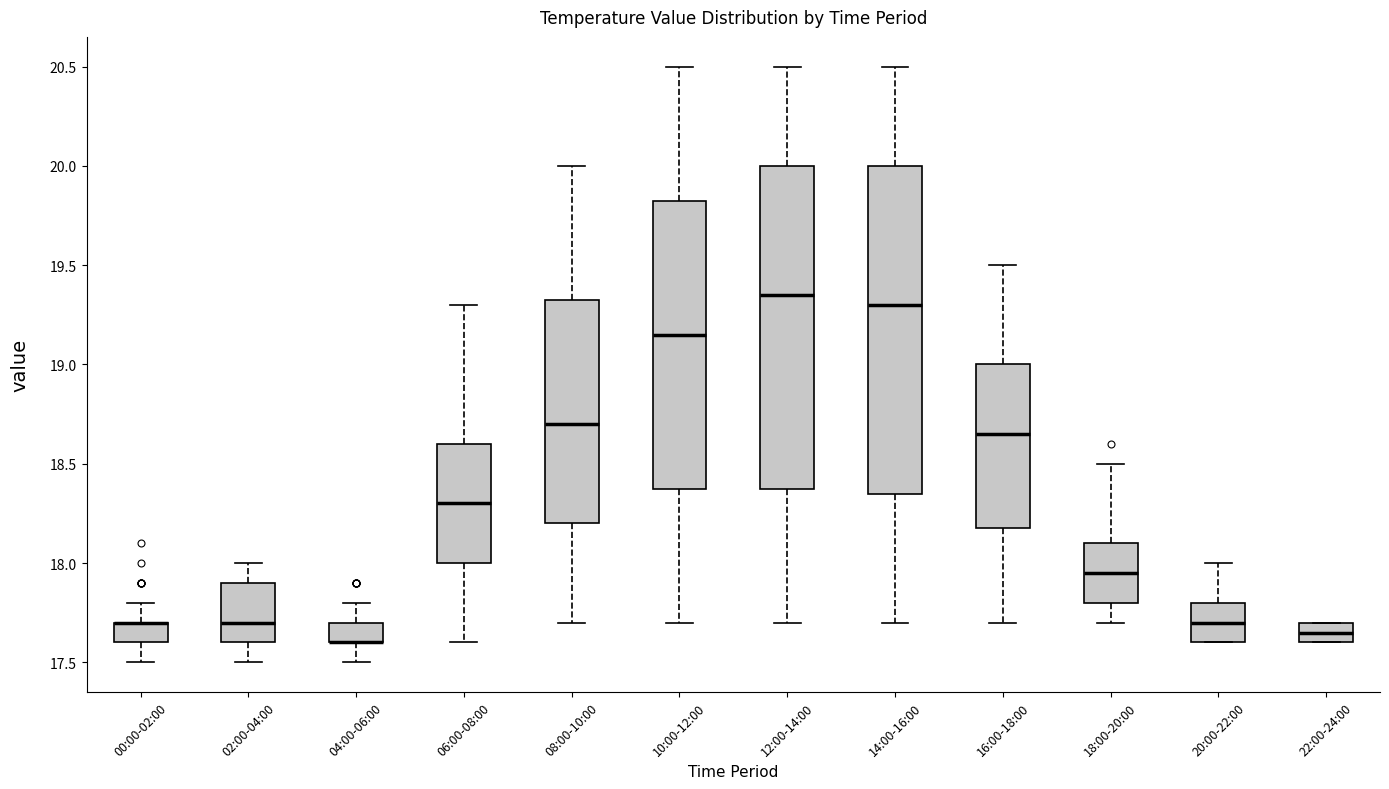

Reading left to right, read every box against the y-axis: the position of its median line, the range the box covers, and the ends of its whiskers. The values are not printed on the chart, so give them approximately, as read against the axis.

00:00-02:00: median 17.70 (drawn on the box's upper edge), box 17.60 to 17.70, whiskers 17.50 to 17.80
02:00-04:00: median 17.70, box 17.60 to 17.90, whiskers 17.50 to 18.00
04:00-06:00: median 17.60 (drawn on the box's lower edge), box 17.60 to 17.70, whiskers 17.50 to 17.80
06:00-08:00: median 18.30, box 18.00 to 18.60, whiskers 17.60 to 19.30
08:00-10:00: median 18.70, box 18.20 to 19.35, whiskers 17.70 to 20.00
10:00-12:00: median 19.15, box 18.40 to 19.85, whiskers 17.70 to 20.50
12:00-14:00: median 19.35, box 18.40 to 20.00, whiskers 17.70 to 20.50
14:00-16:00: median 19.30, box 18.35 to 20.00, whiskers 17.70 to 20.50
16:00-18:00: median 18.65, box 18.20 to 19.00, whiskers 17.70 to 19.50
18:00-20:00: median 17.95, box 17.80 to 18.10, whiskers 17.70 to 18.50
20:00-22:00: median 17.70, box 17.60 to 17.80, whiskers 17.60 to 18.00
22:00-24:00: median 17.65, box 17.60 to 17.70, whiskers 17.60 to 17.70